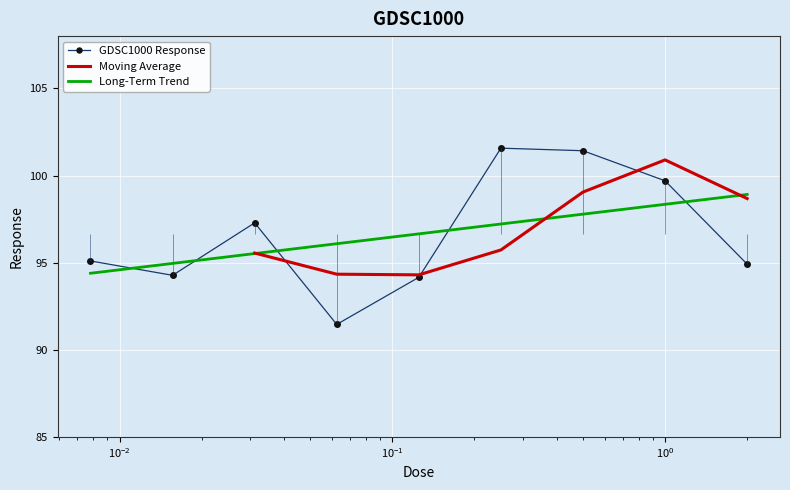

What is the maximum value for Long-Term Trend?

98.9